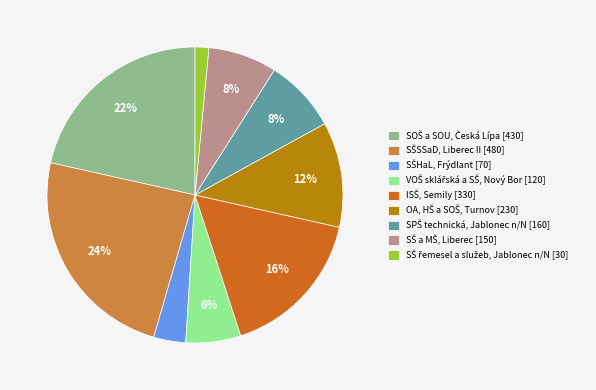

To the nearest percent, what is the average slice percentage?

11%